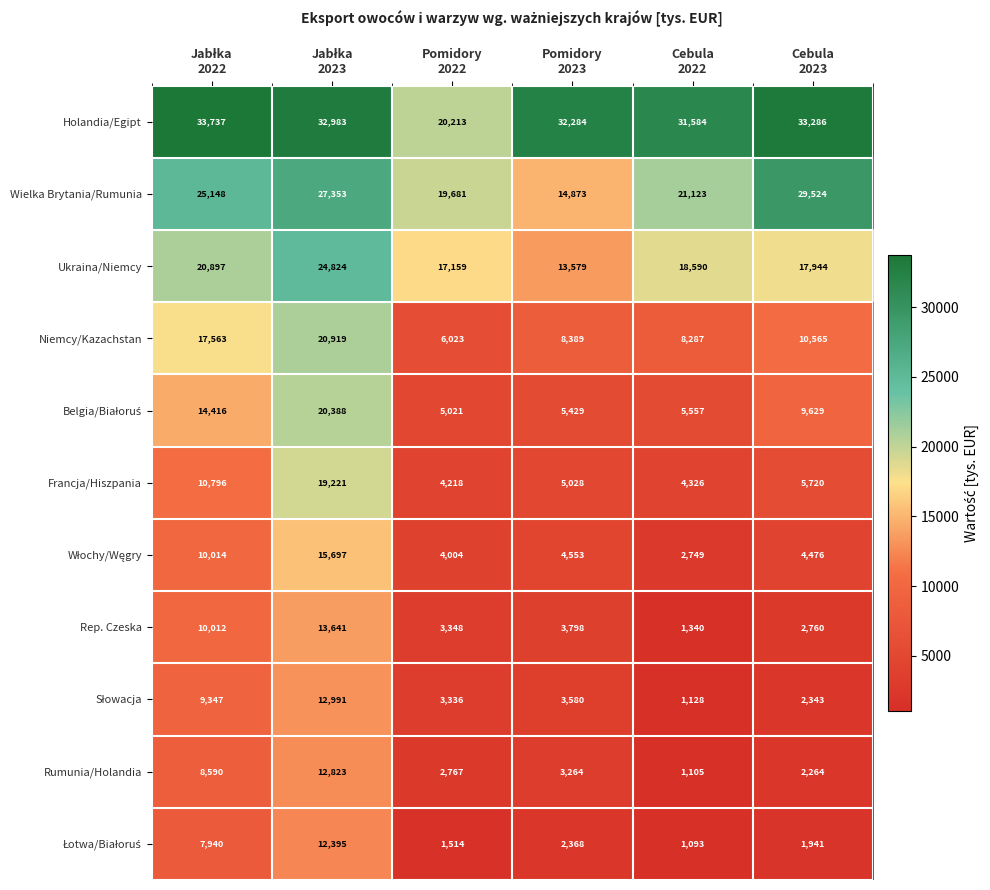

What is the difference between the maximum and minimum values in the Wielka Brytania/Rumunia series?

14651